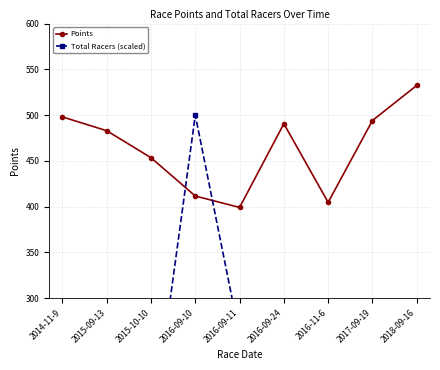

True or false: Total Racers (scaled) has more than 0 interior local peaks.

True